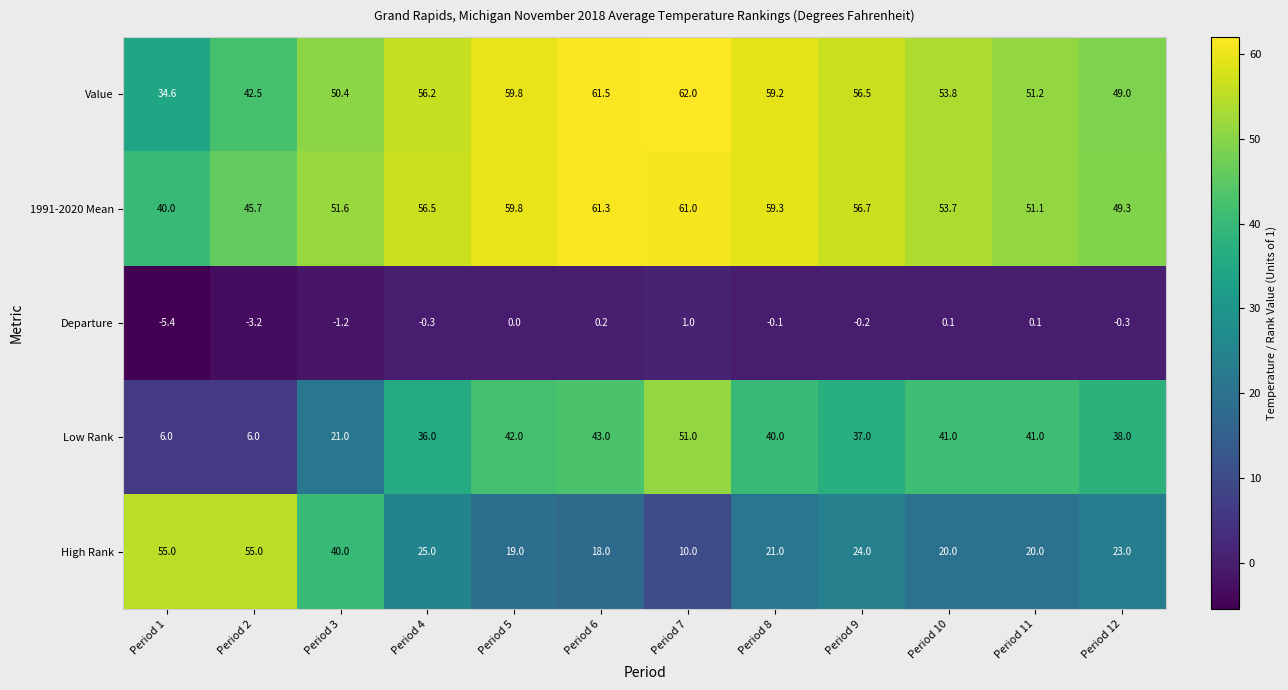

What is the spread (max minus min) of values at Period 10?

53.7